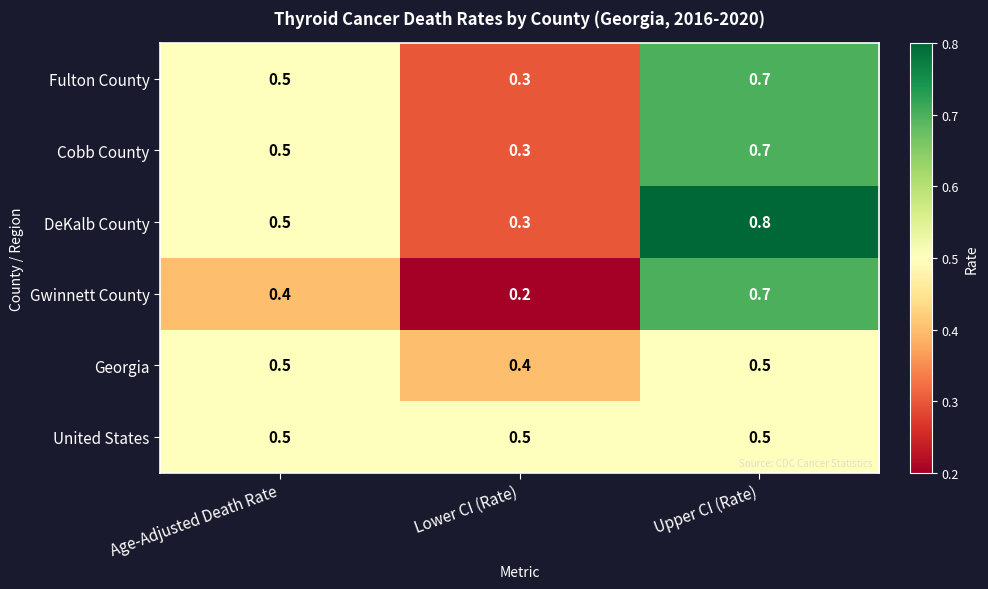

True or false: Gwinnett County has a value of 0.2 at Age-Adjusted Death Rate.

False